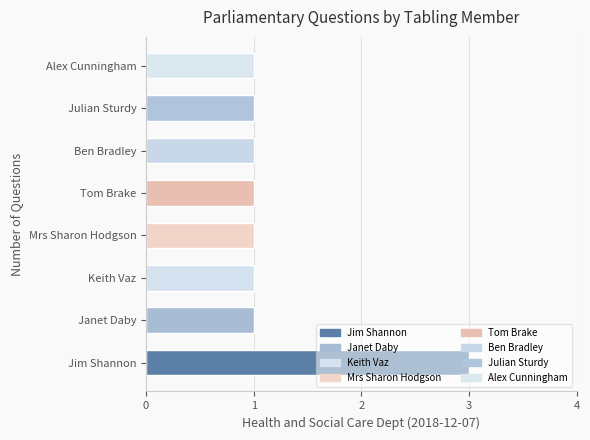

What is the greatest value displayed?

3